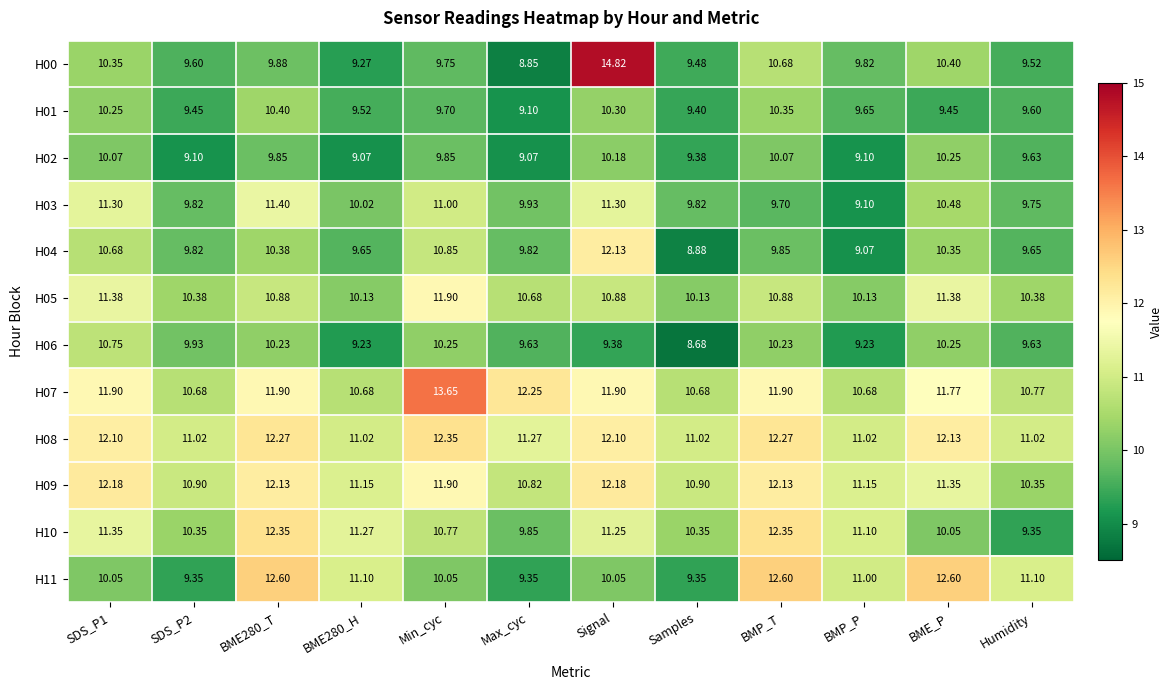

What is the difference between the highest and lowest values at BME280_H?

2.2